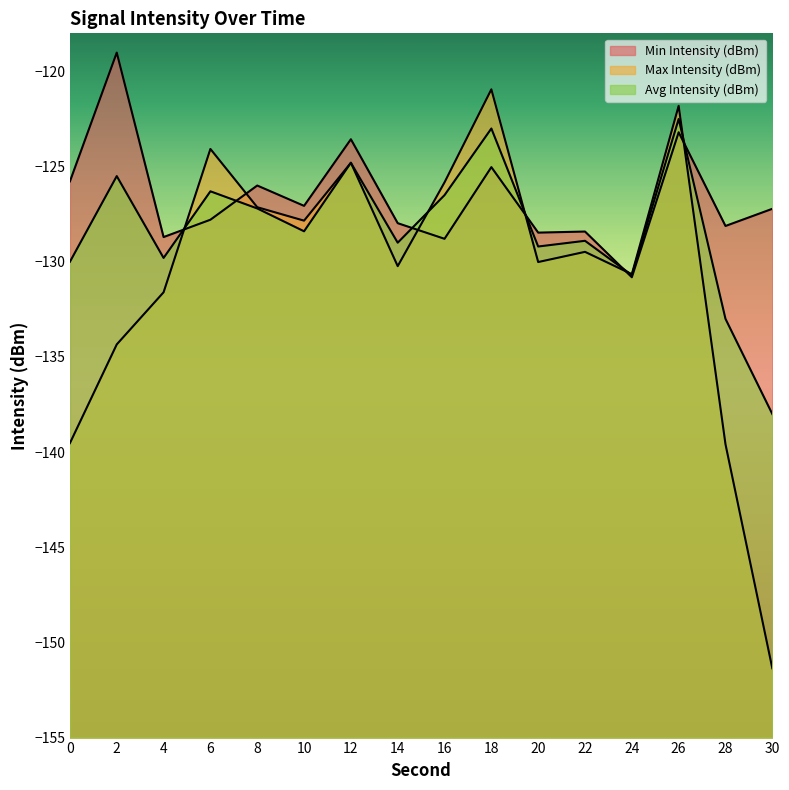

Rank the series at 18 from lowest to highest value.

Min Intensity (dBm), Avg Intensity (dBm), Max Intensity (dBm)